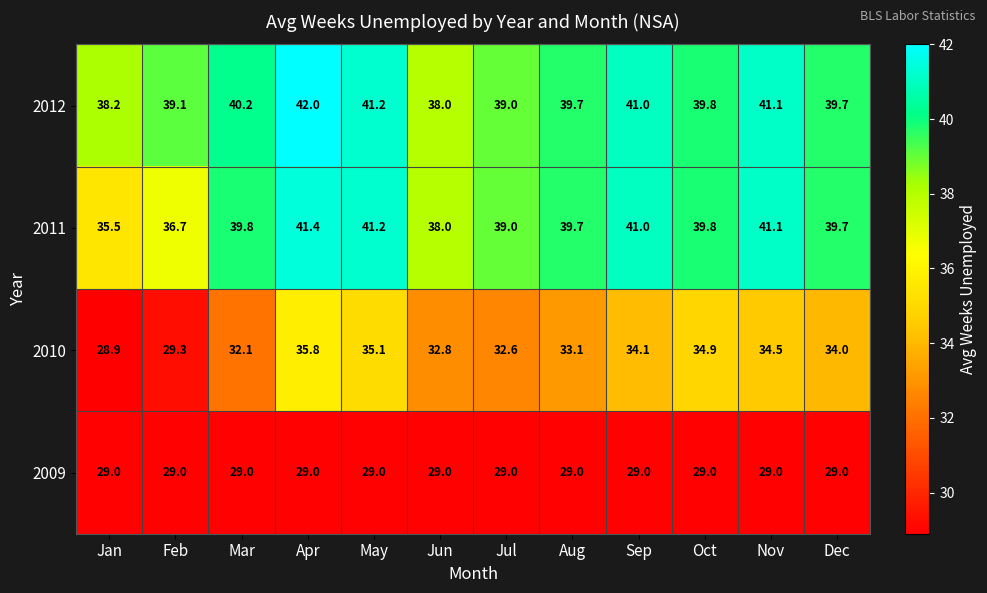

How many distinct data groups are displayed?

4